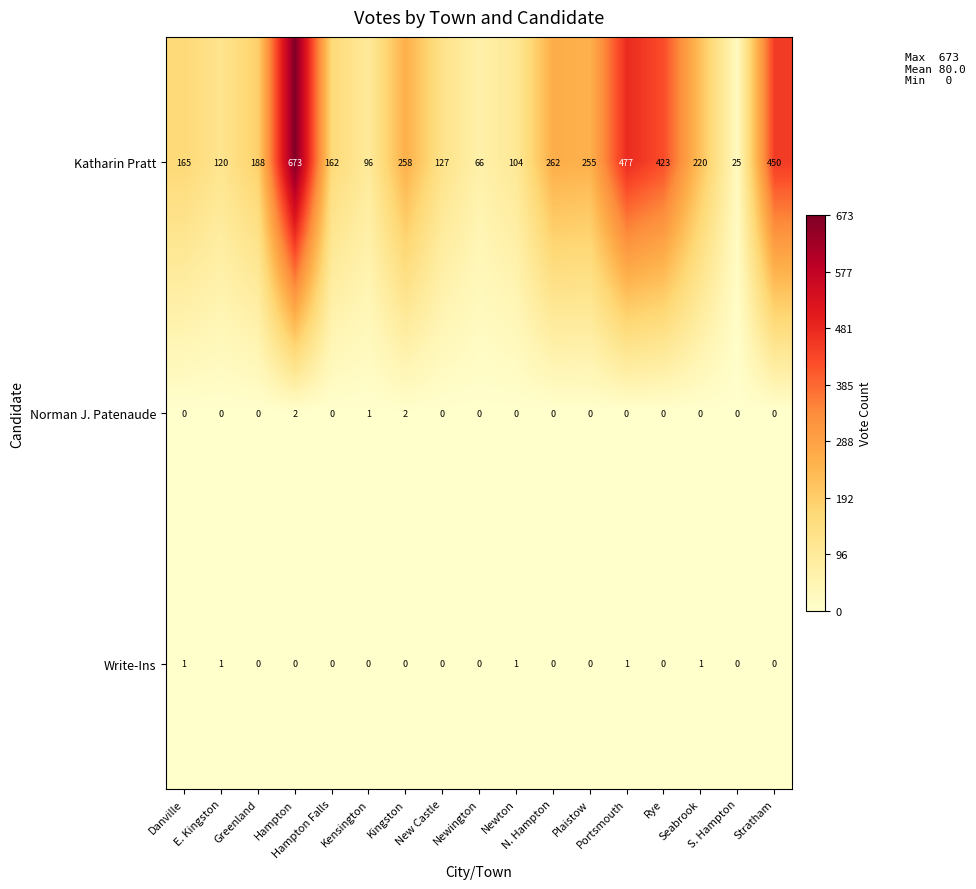

What is the sum of all Katharin Pratt values?

4071